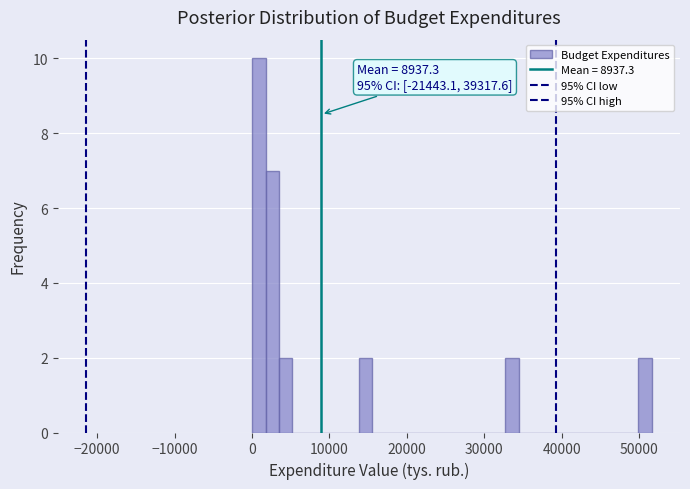

Read against the x-axis, roughly where is the centre of the tallest bar?

1000